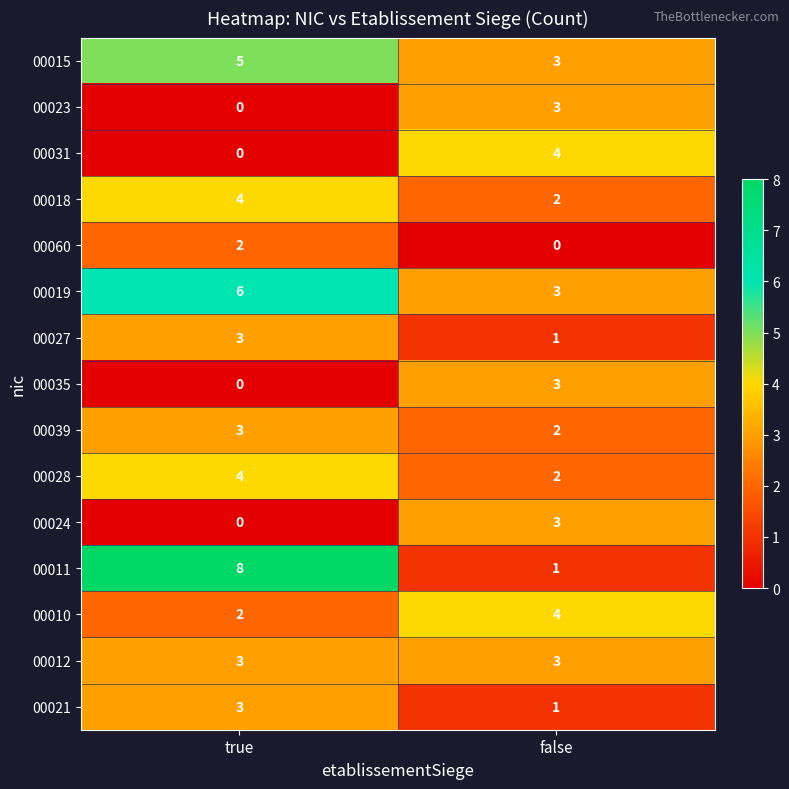

Reading right to left, what are all the values shown in this chart?

00015: 3	5
00023: 3	0
00031: 4	0
00018: 2	4
00060: 0	2
00019: 3	6
00027: 1	3
00035: 3	0
00039: 2	3
00028: 2	4
00024: 3	0
00011: 1	8
00010: 4	2
00012: 3	3
00021: 1	3